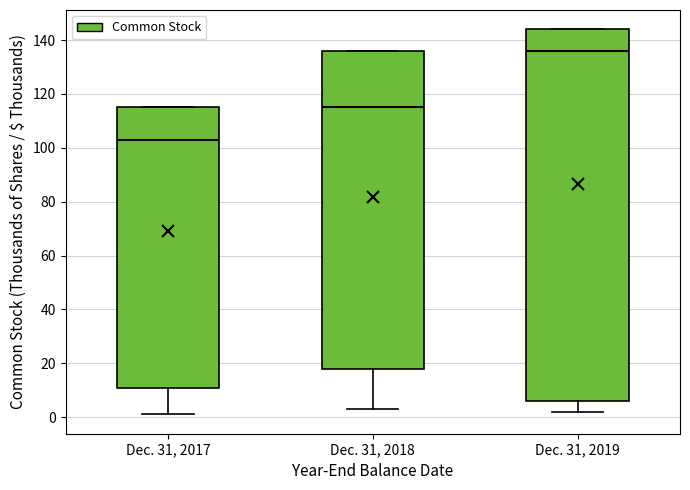

Reading left to right, transcribe this box plot: for each box, give where its median line is, the range the box spans, and where its two whiskers end, as read against the y-axis. The values are not printed on the chart, so give them approximately, as read against the axis.

Dec. 31, 2017: median 104, box 12 to 116, whiskers 2 to 116
Dec. 31, 2018: median 116, box 18 to 136, whiskers 4 to 136
Dec. 31, 2019: median 136, box 6 to 144, whiskers 2 to 144